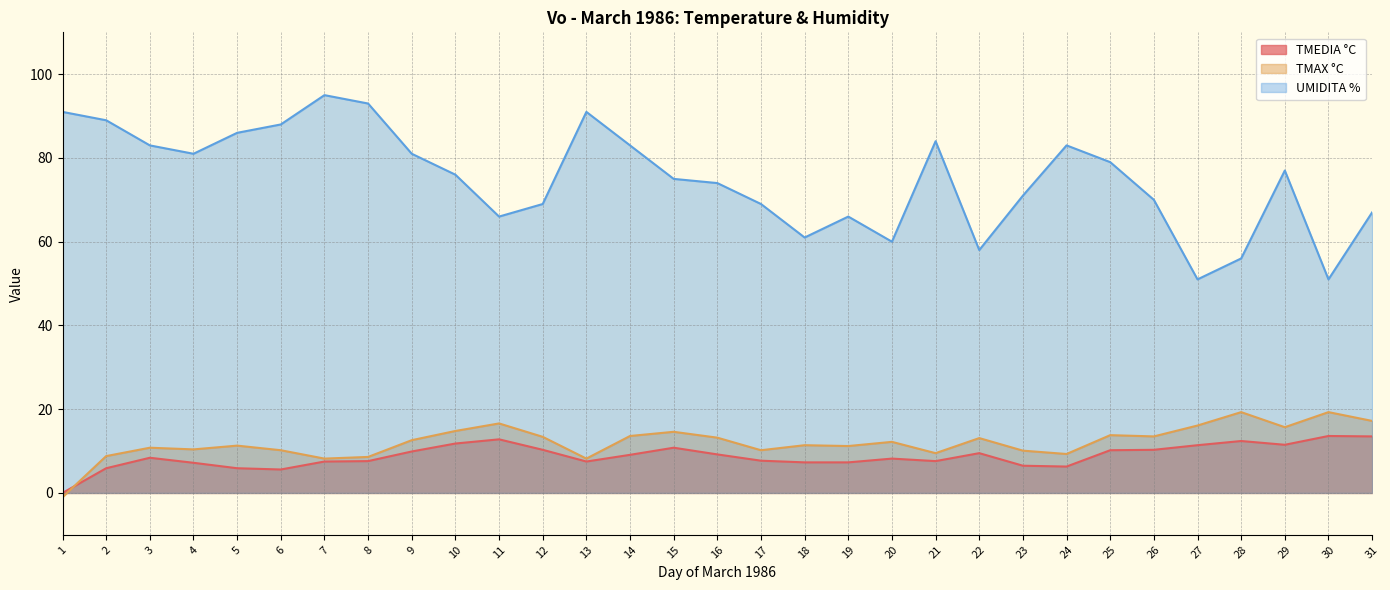

Reading left to right, what are all the values shown in this chart?

TMEDIA °C: 0.0	5.9	8.4	7.2	5.9	5.6	7.5	7.6	9.9	11.8	12.8	10.3	7.5	9.1	10.8	9.2	7.7	7.3	7.3	8.2	7.6	9.5	6.5	6.3	10.2	10.3	11.4	12.4	11.5	13.6	13.5
TMAX °C: -1.0	8.8	10.8	10.4	11.3	10.2	8.2	8.6	12.6	14.8	16.6	13.4	8.2	13.6	14.6	13.2	10.2	11.4	11.2	12.2	9.5	13.1	10.1	9.3	13.8	13.5	16.1	19.3	15.7	19.3	17.2
UMIDITA %: 91.0	89.0	83.0	81.0	86.0	88.0	95.0	93.0	81.0	76.0	66.0	69.0	91.0	83.0	75.0	74.0	69.0	61.0	66.0	60.0	84.0	58.0	71.0	83.0	79.0	70.0	51.0	56.0	77.0	51.0	67.0